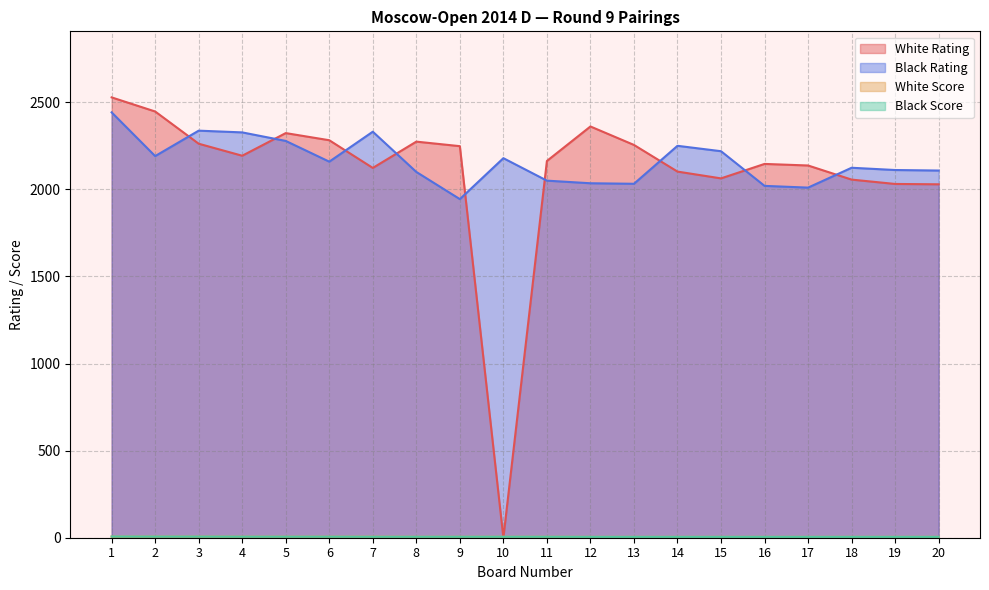

Is the value of White Score at 17 greater than the value of White Rating at 8?

No